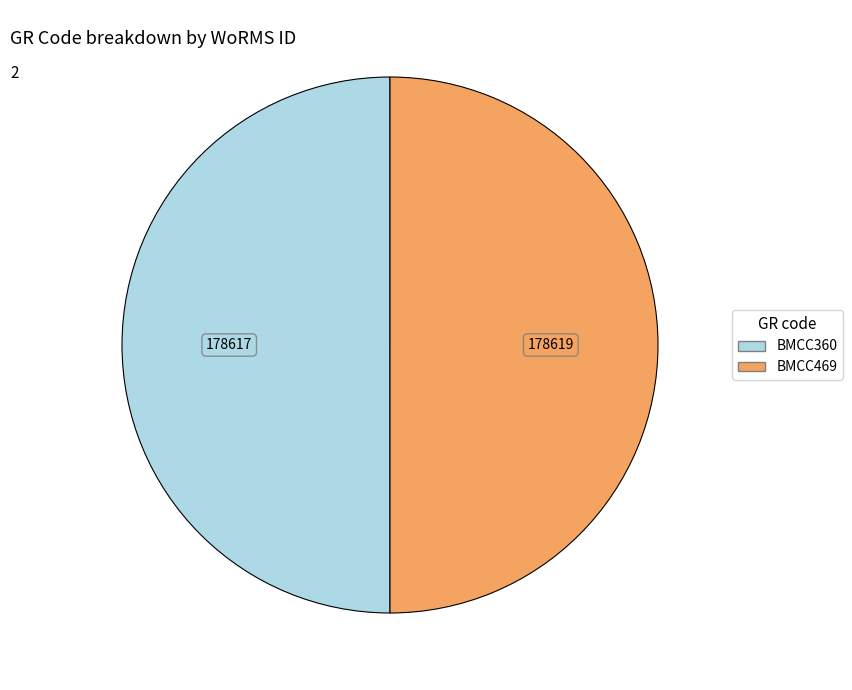

How many slices are in this pie chart?

2